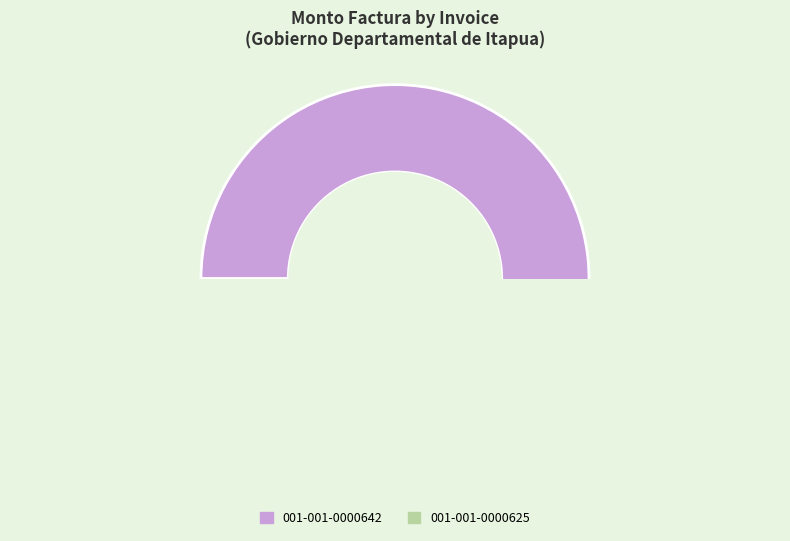

Is the sum of 001-001-0000625 and 001-001-0000642 greater than half?

Yes